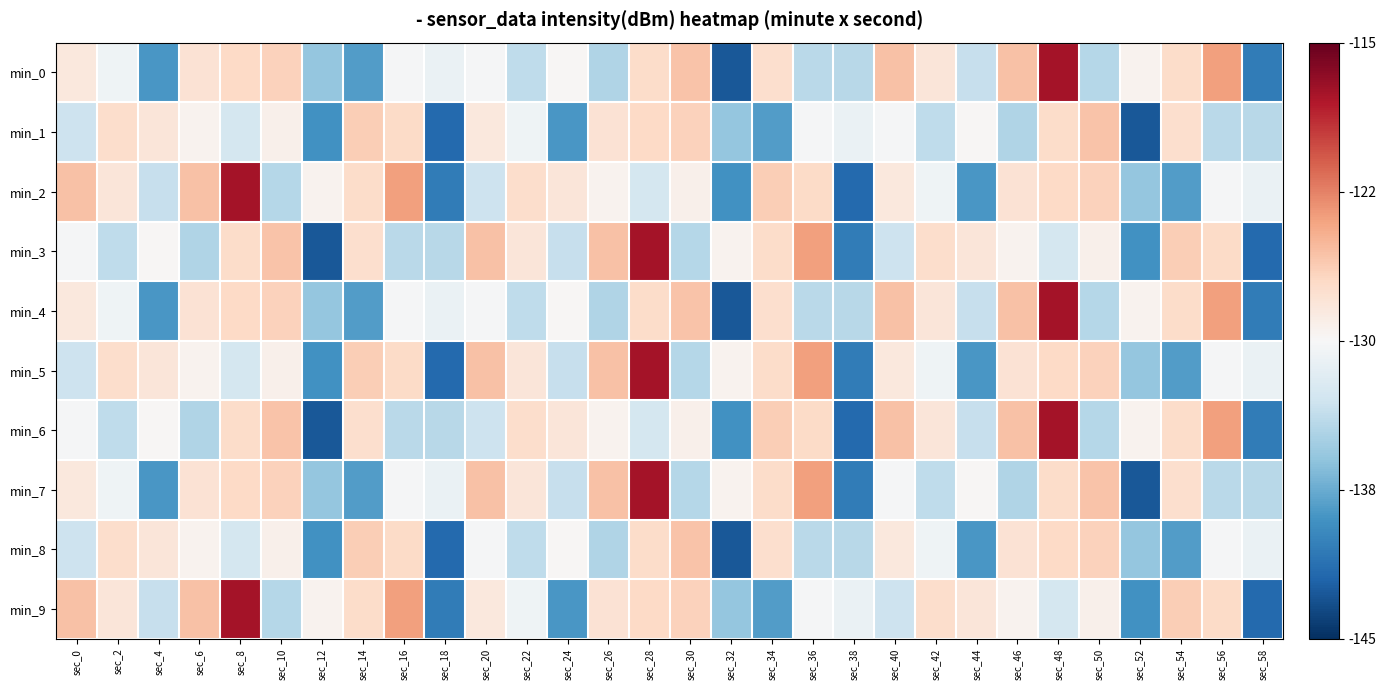

What is the difference between the highest and lowest values at sec_16?

10.1